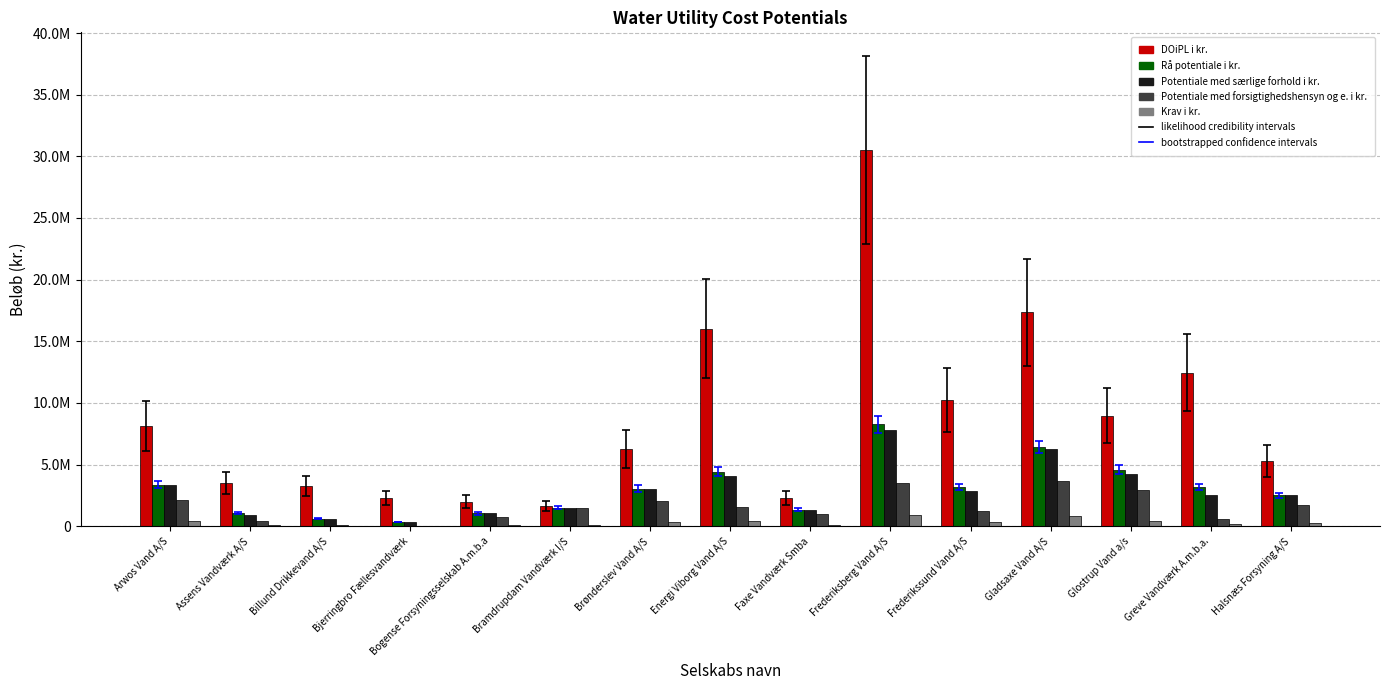

What is the maximum value shown in the chart?

30519902.0